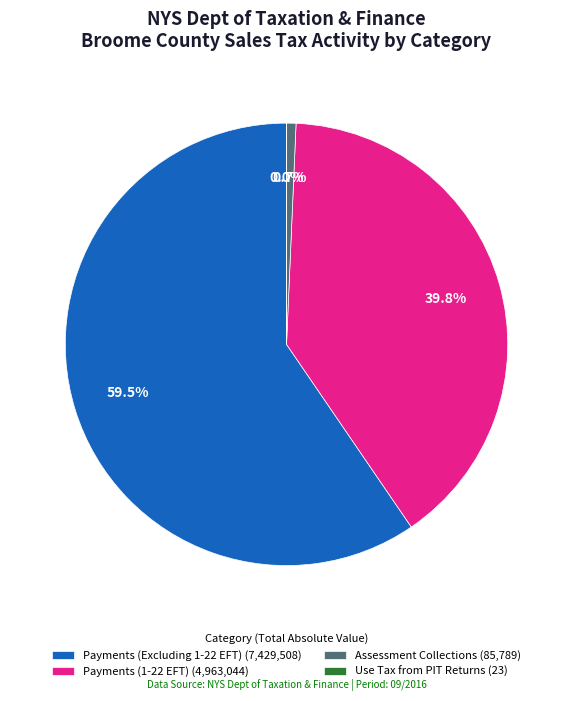

Which slice is the largest?

Payments (Excluding 1-22 EFT) (7,429,508)